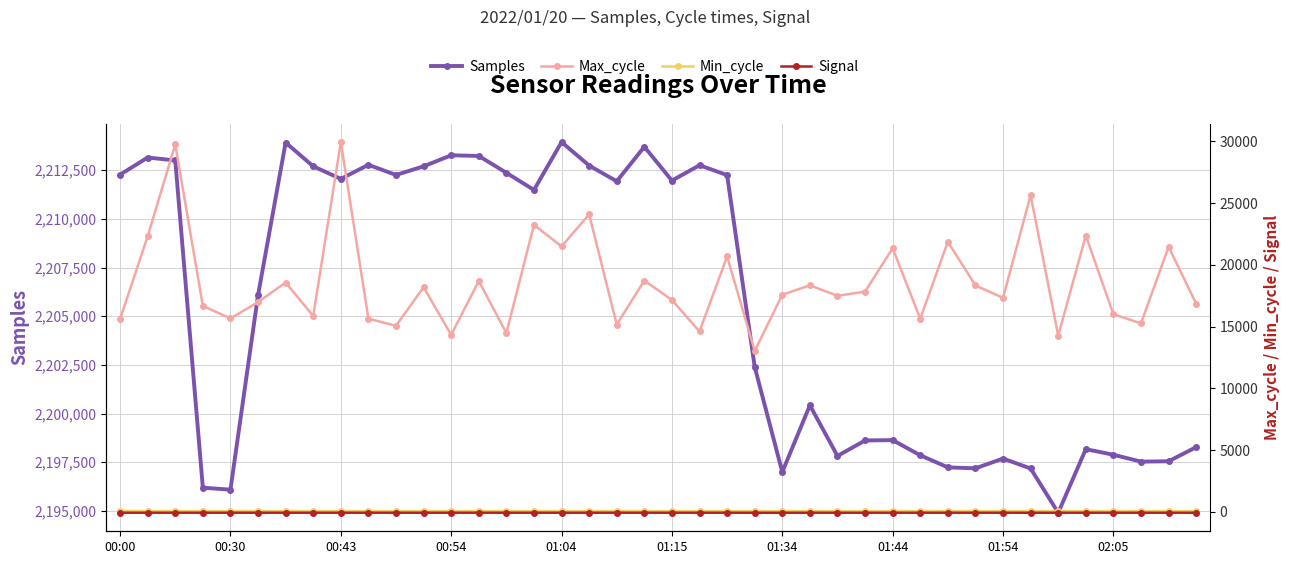

Between 36 and 26, which is larger?

36